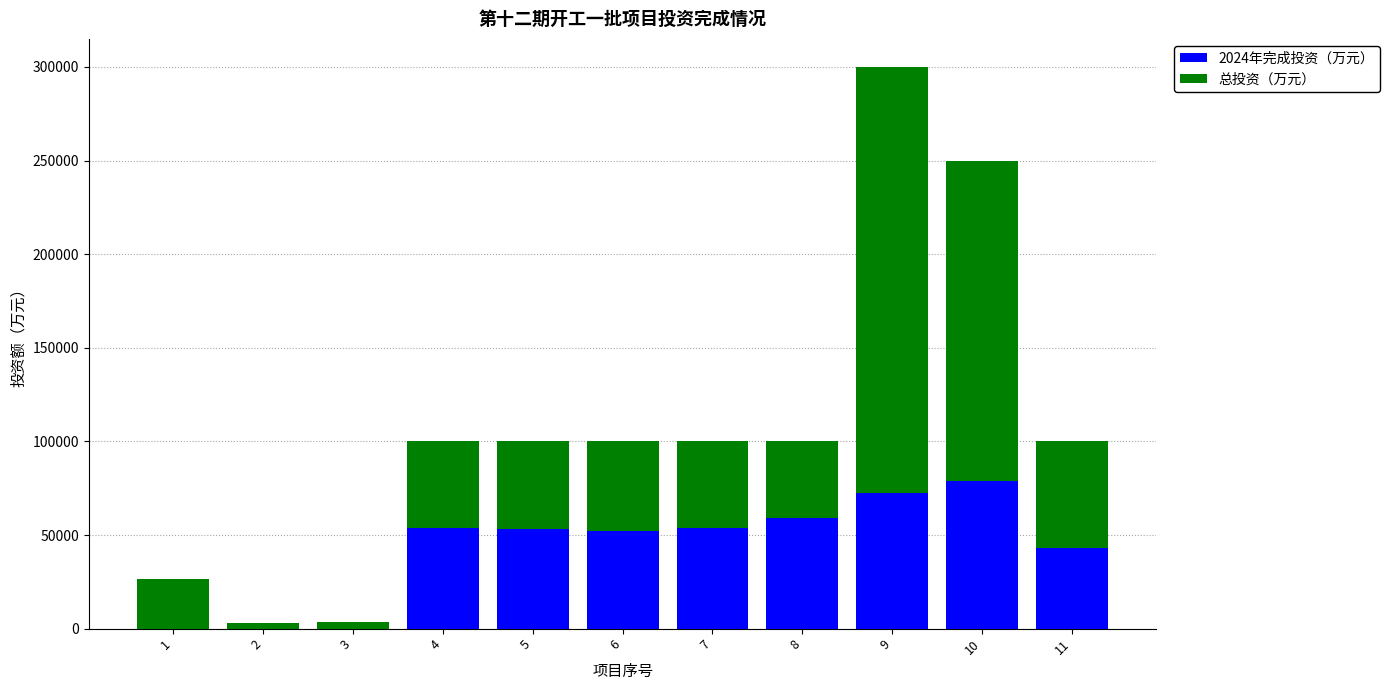

How many categories are shown in the chart?

11